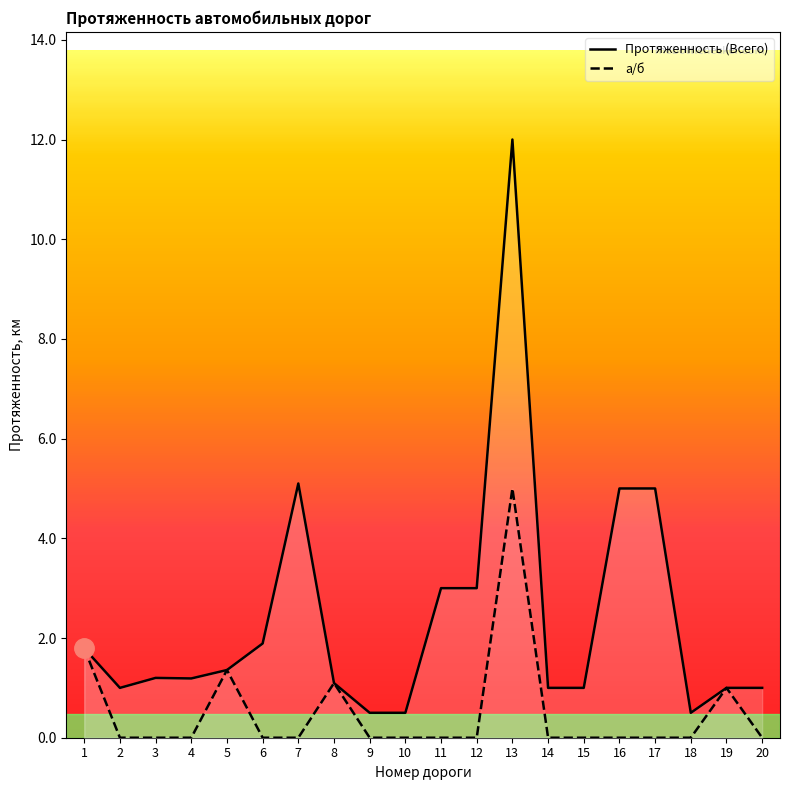

Reading right to left, extract all data points from this chart.

Протяженность (Всего): 1.0	1.0	0.5	5.0	5.0	1.0	1.0	12.0	3.0	3.0	0.5	0.5	1.1	5.1	1.9	1.4	1.2	1.2	1.0	1.8
а/б: 0.0	1.0	0.0	0.0	0.0	0.0	0.0	5.0	0.0	0.0	0.0	0.0	1.1	0.0	0.0	1.4	0.0	0.0	0.0	1.8